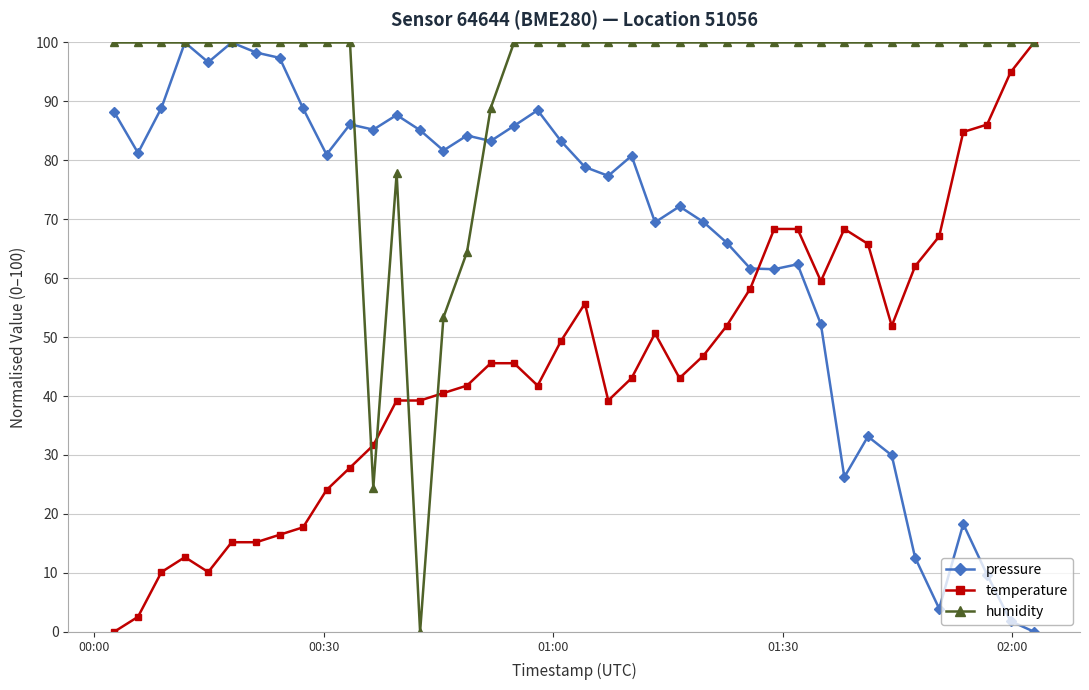

How many intersections are there between temperature and pressure?

1